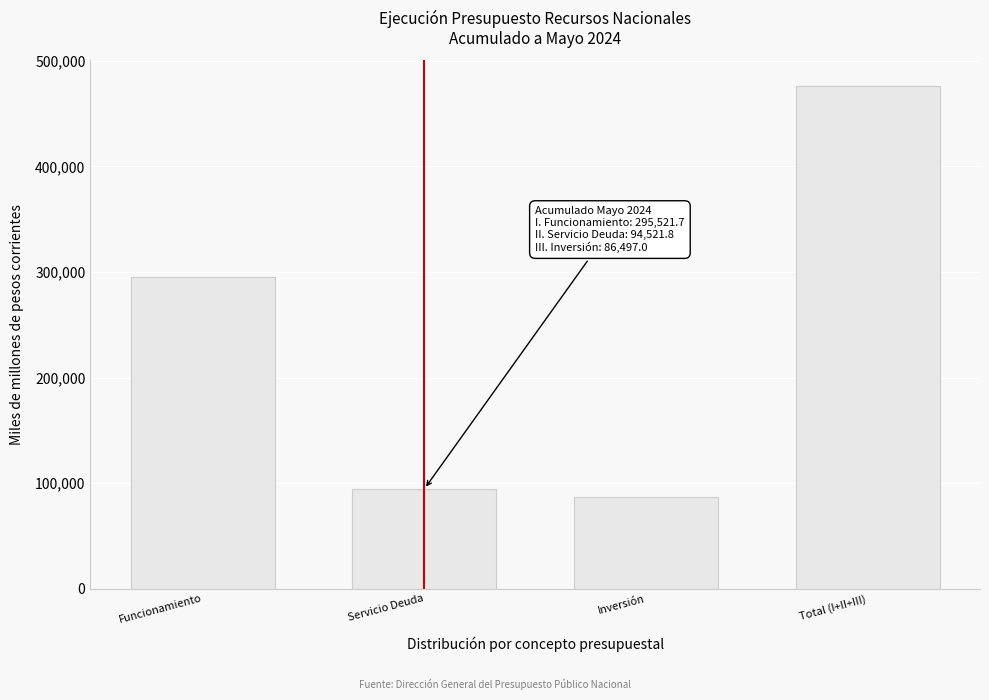

Reading left to right, what are all the values shown in this chart?

Funcionamiento=295521.7	Servicio Deuda=94521.8	Inversión=86497.0	Total (I+II+III)=476540.6